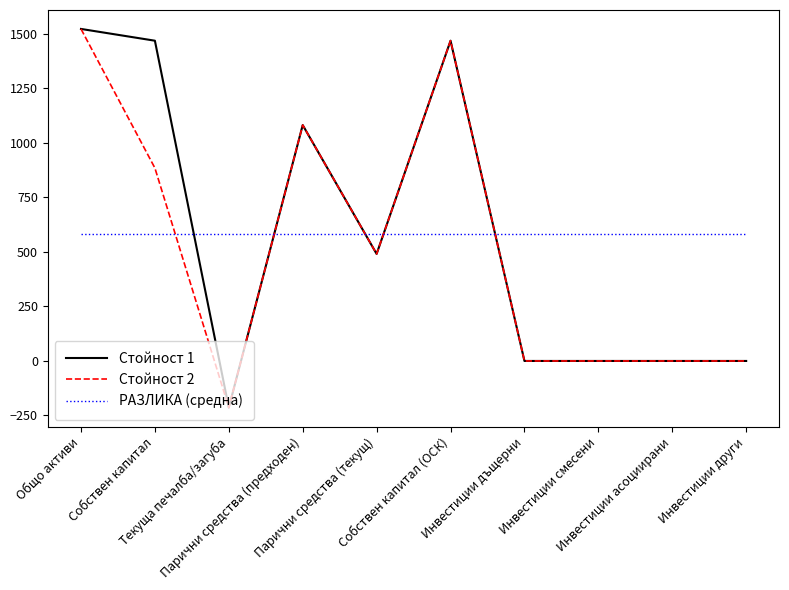

True or false: РАЗЛИКА (средна) and Стойност 1 intersect in this chart.

True